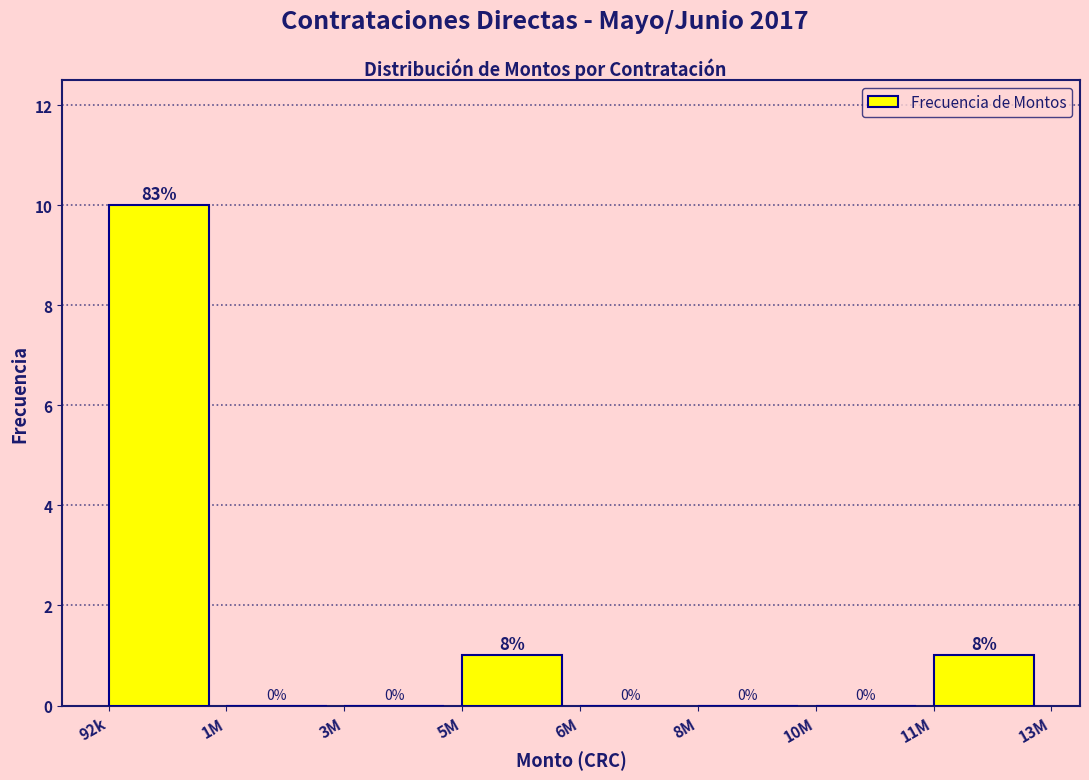

Reading right to left, what are all the values shown in this chart?

11M=1	10M=0	8M=0	6M=0	5M=1	3M=0	1M=0	92k=10